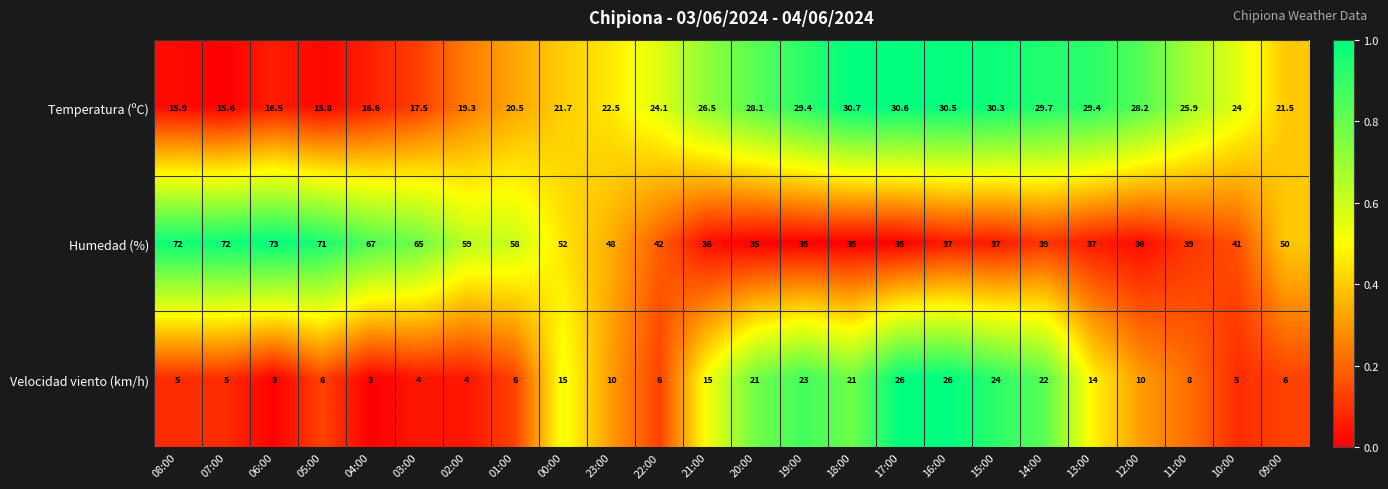

How many distinct data groups are displayed?

3